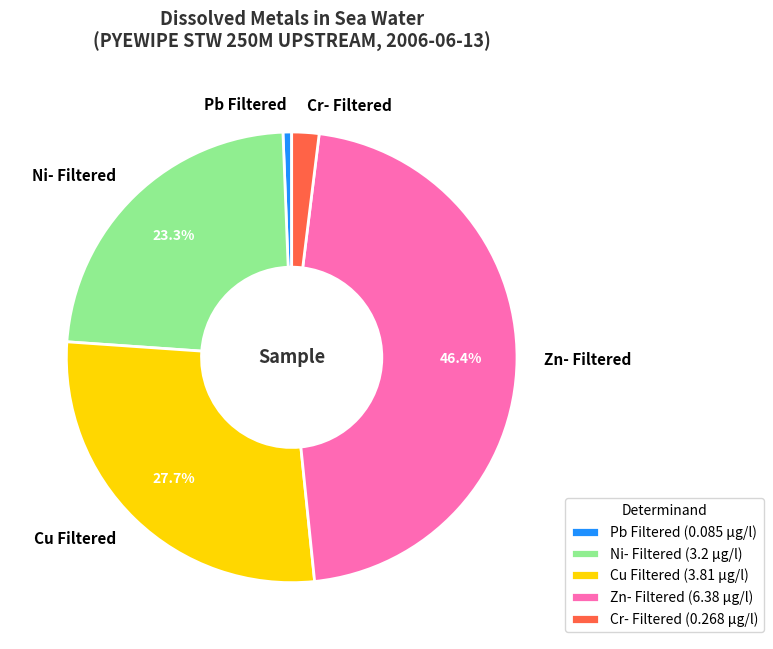

Between Zn- Filtered and Cr- Filtered, which is larger?

Zn- Filtered